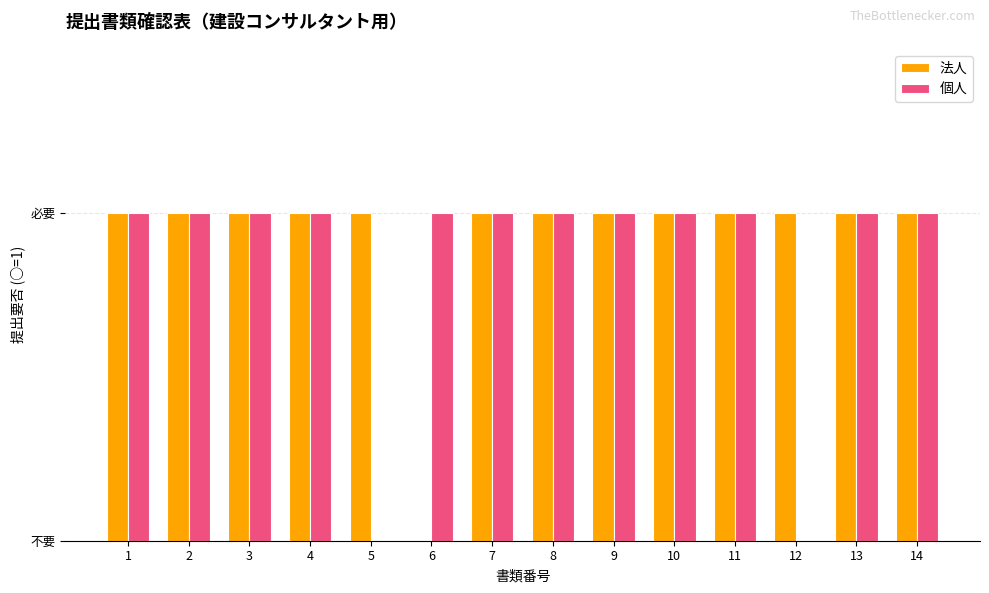

True or false: 個人 has a value of 1 at 8.

True